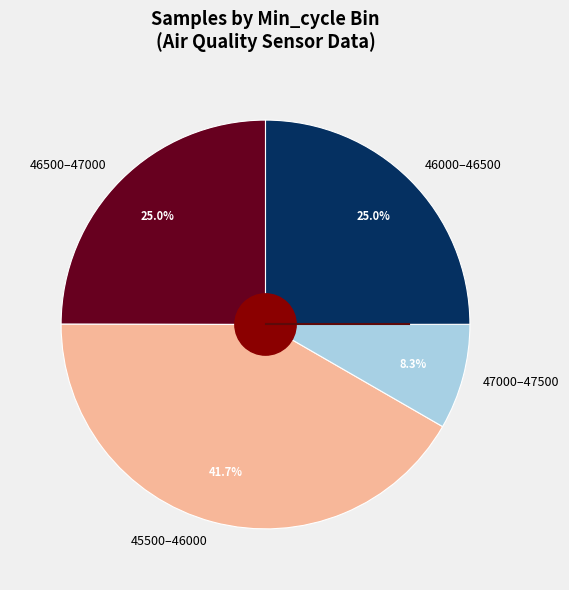

To the nearest percent, what is the average slice percentage?

25%